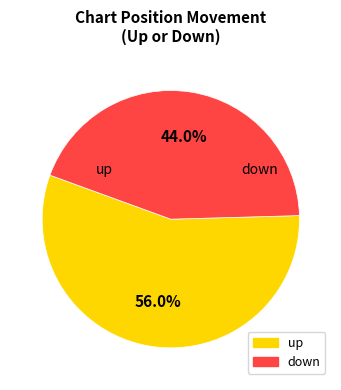

What is the ratio of the value at down to the value at up?

0.8